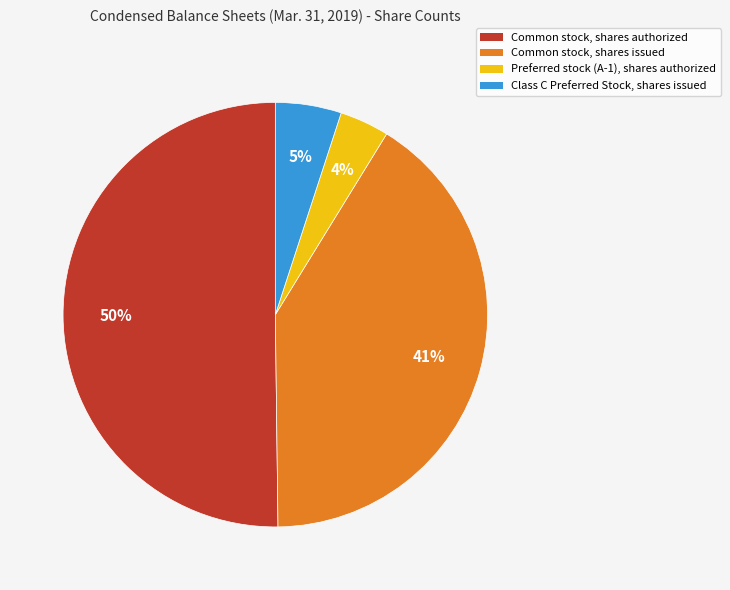

Rank the categories by value from highest to lowest.

Common stock, shares authorized, Common stock, shares issued, Class C Preferred Stock, shares issued, Preferred stock (A-1), shares authorized